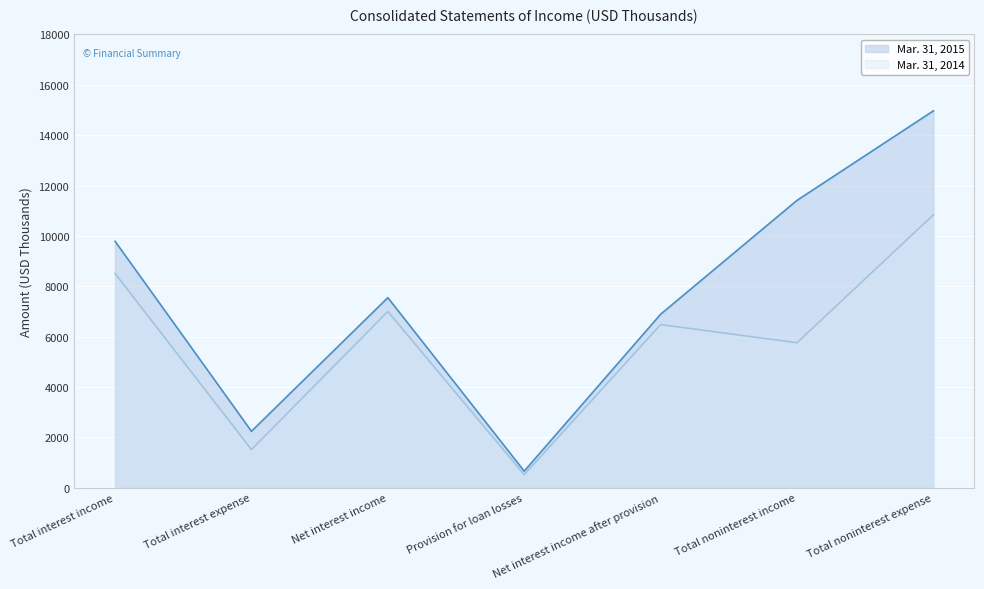

Between Total interest income and Provision for loan losses, which is larger?

Total interest income